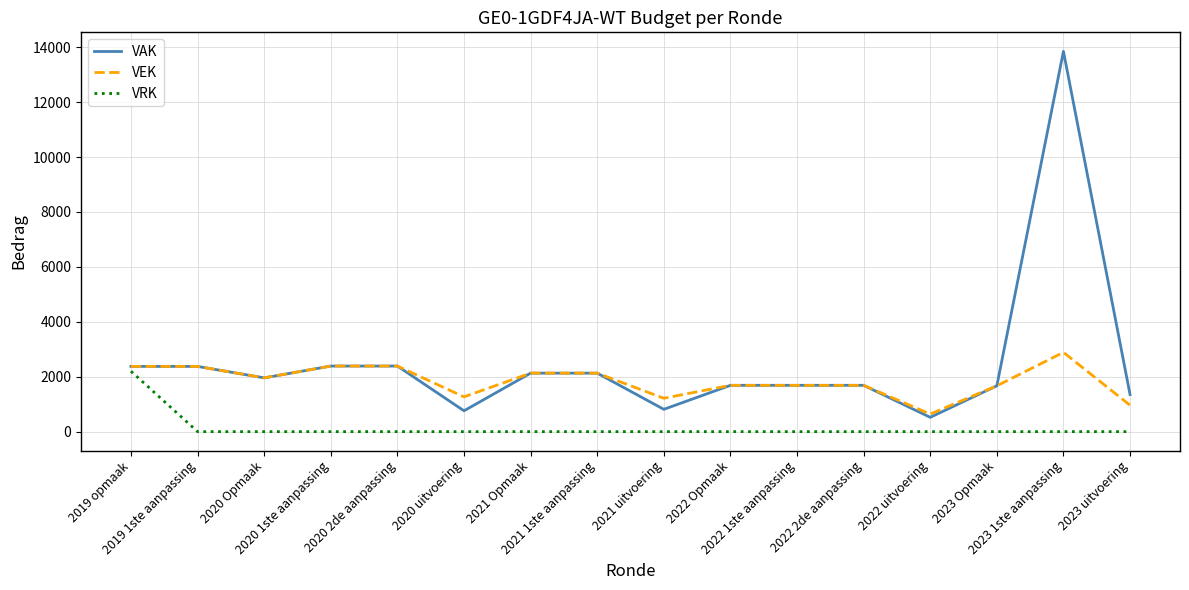

Rank the series by their average value, from highest to lowest.

VAK, VEK, VRK